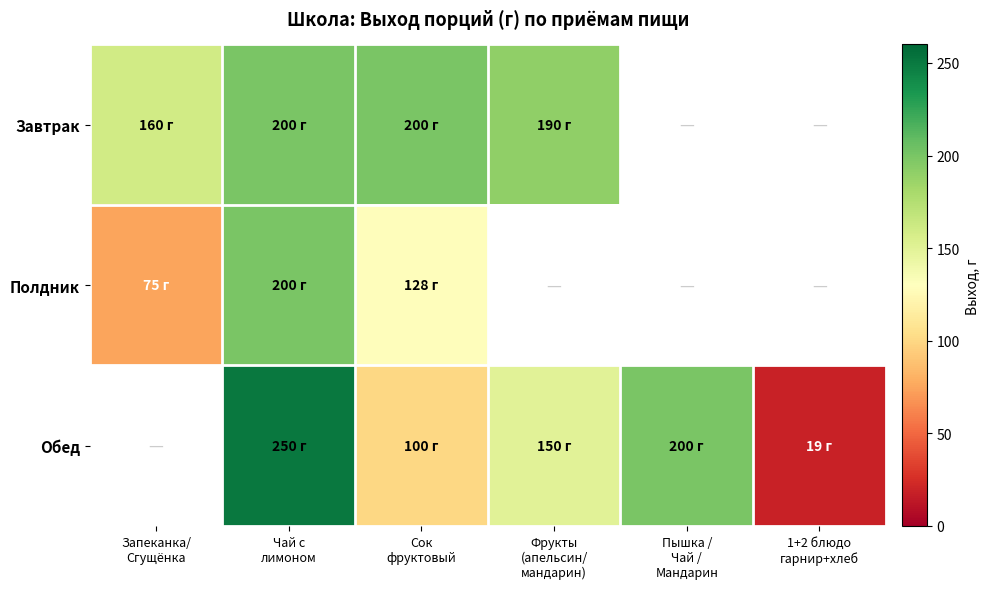

At which label does Полдник reach its minimum?

Запеканка/ Сгущёнка